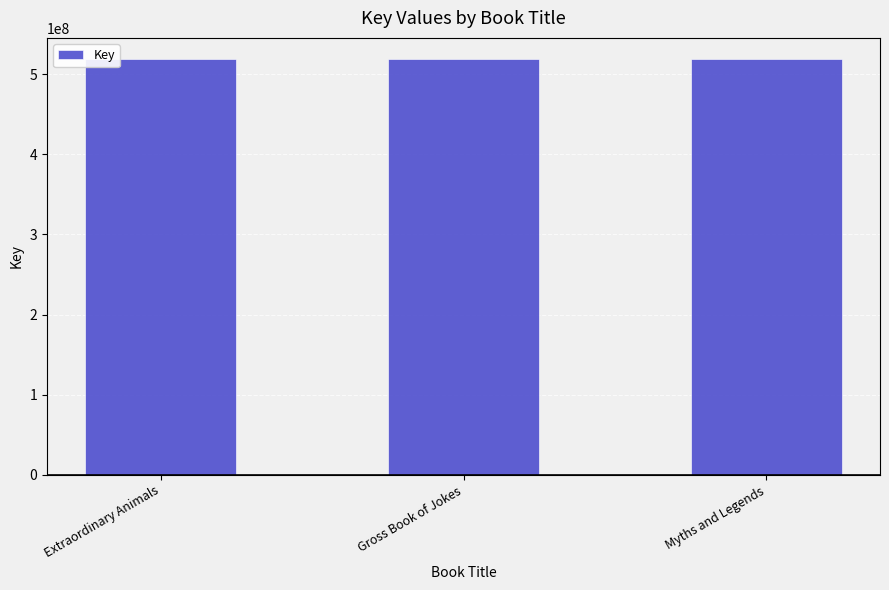

Where is the data nearest to the value 519259386?

Myths and Legends